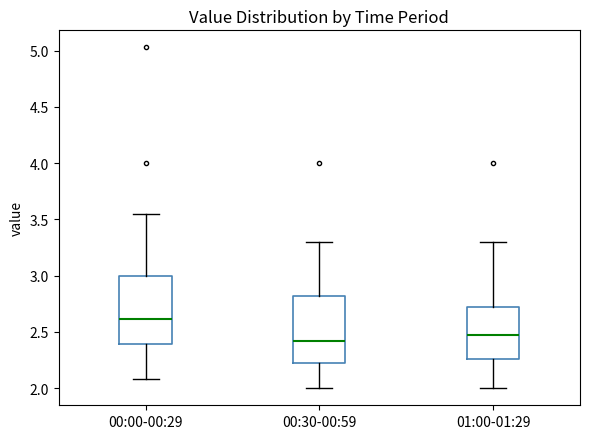

Reading left to right, read every box against the y-axis: the position of its median line, the range the box covers, and the ends of its whiskers. The values are not printed on the chart, so give them approximately, as read against the axis.

00:00-00:29: median 2.60, box 2.40 to 3.00, whiskers 2.10 to 3.55
00:30-00:59: median 2.40, box 2.25 to 2.80, whiskers 2.00 to 3.30
01:00-01:29: median 2.50, box 2.25 to 2.70, whiskers 2.00 to 3.30